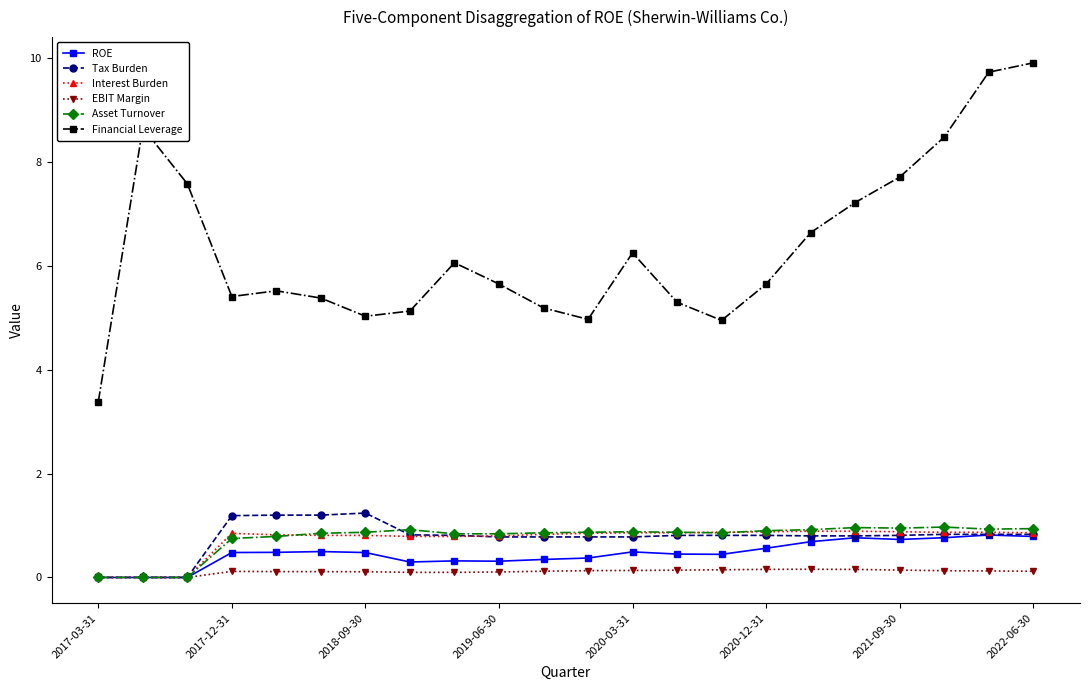

Which series has the widest spread of values?

Financial Leverage